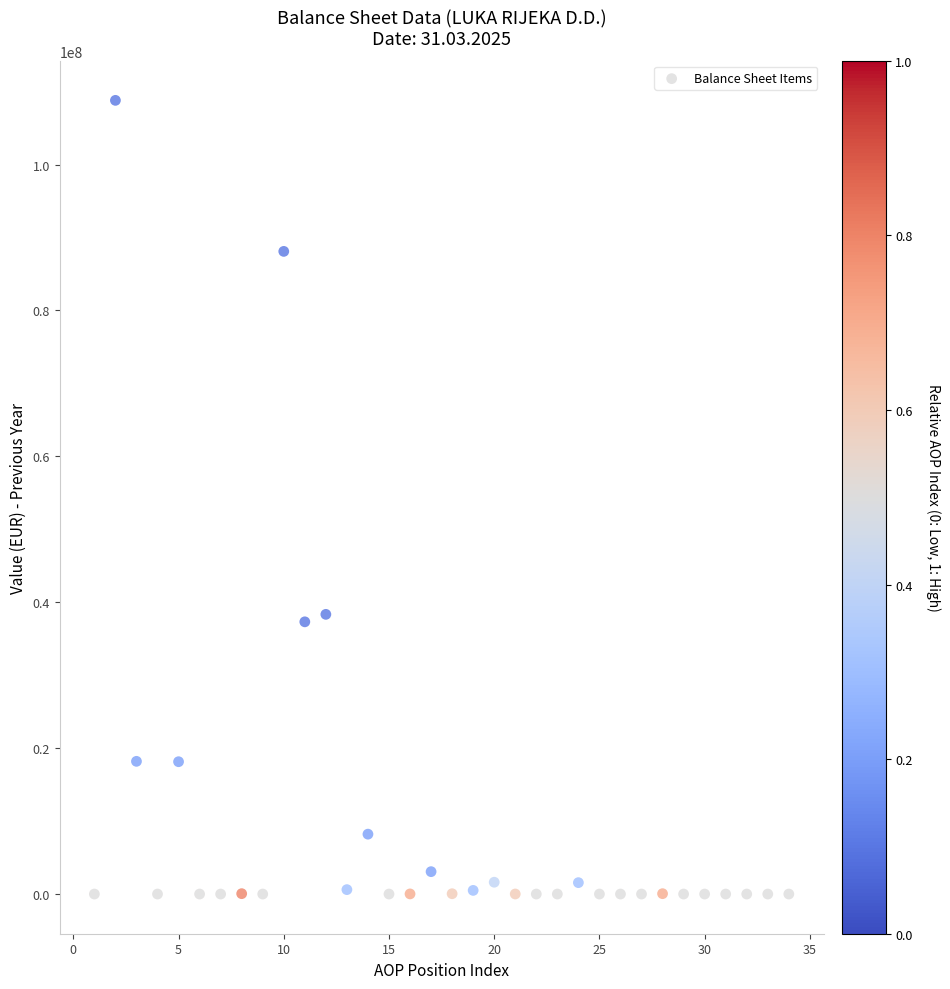

What is the range of X values (max minus min)?

33